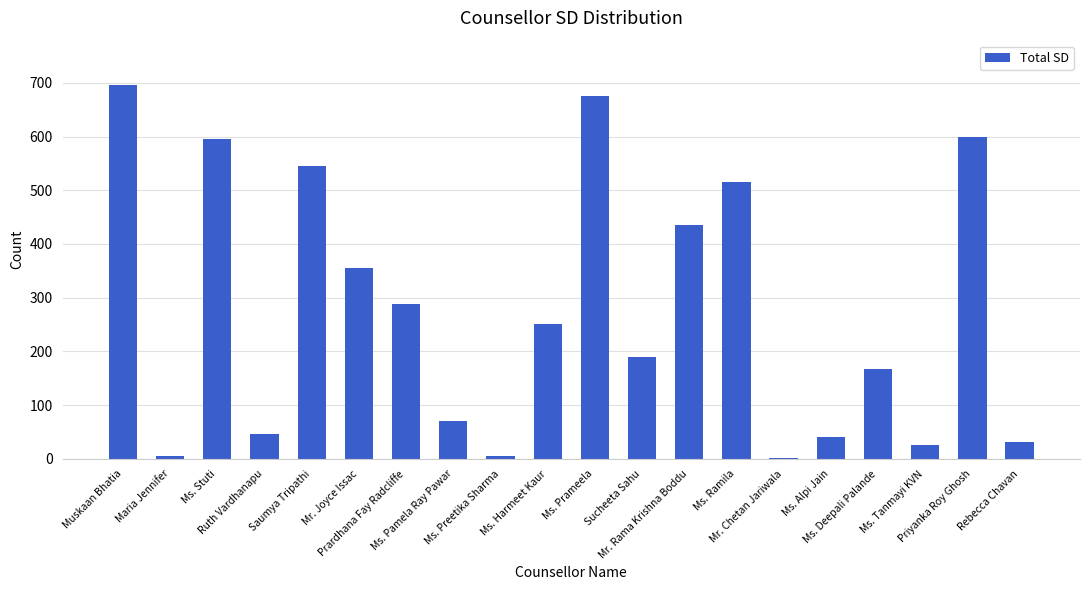

Approximately how many times larger is the value at Mr. Rama Krishna Boddu compared to Ms. Stuti?

0.7